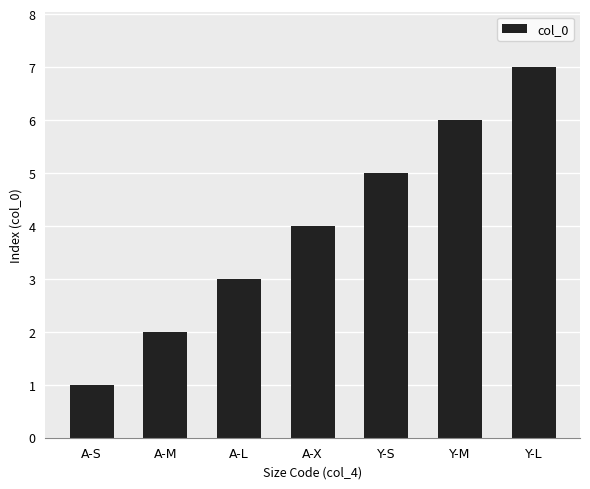

Reading right to left, list all the values displayed in this chart.

Y-L=7	Y-M=6	Y-S=5	A-X=4	A-L=3	A-M=2	A-S=1